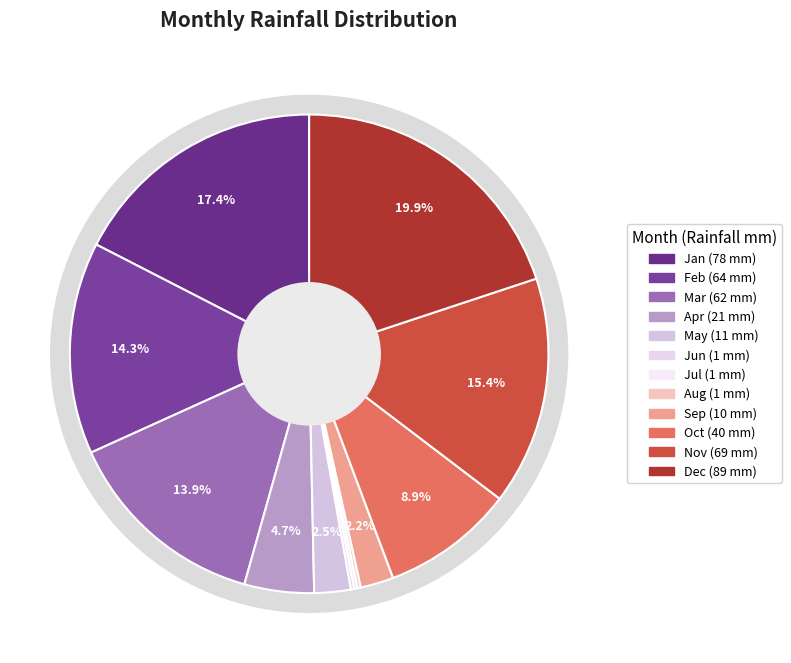

How many segments does this pie chart have?

12